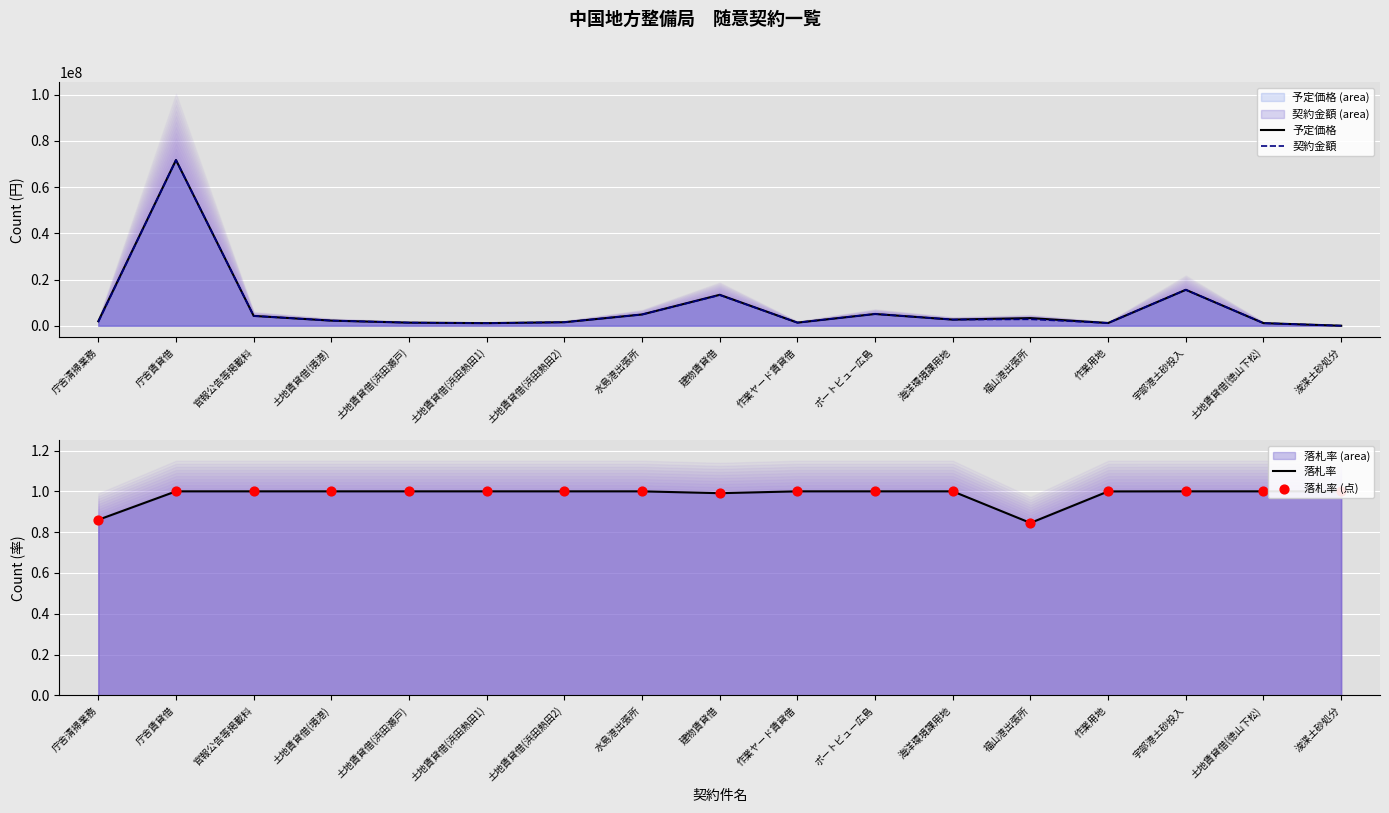

At which category is the sum across all series the highest?

庁舎賃貸借